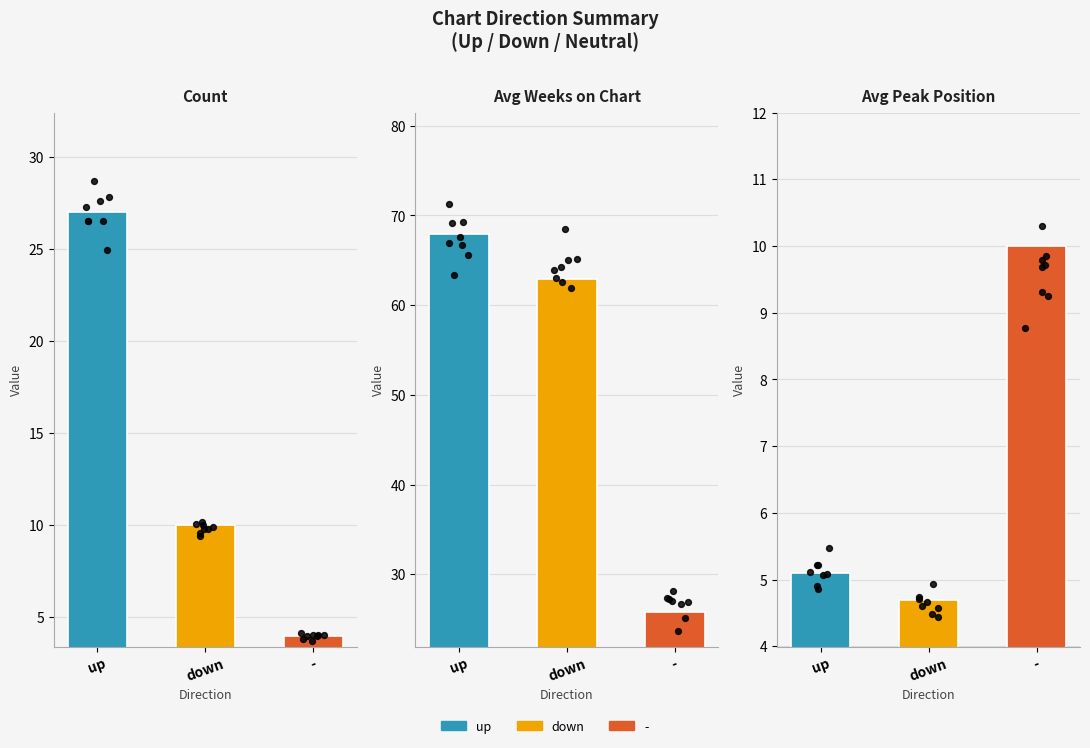

Which series has the widest spread of Y values?

-